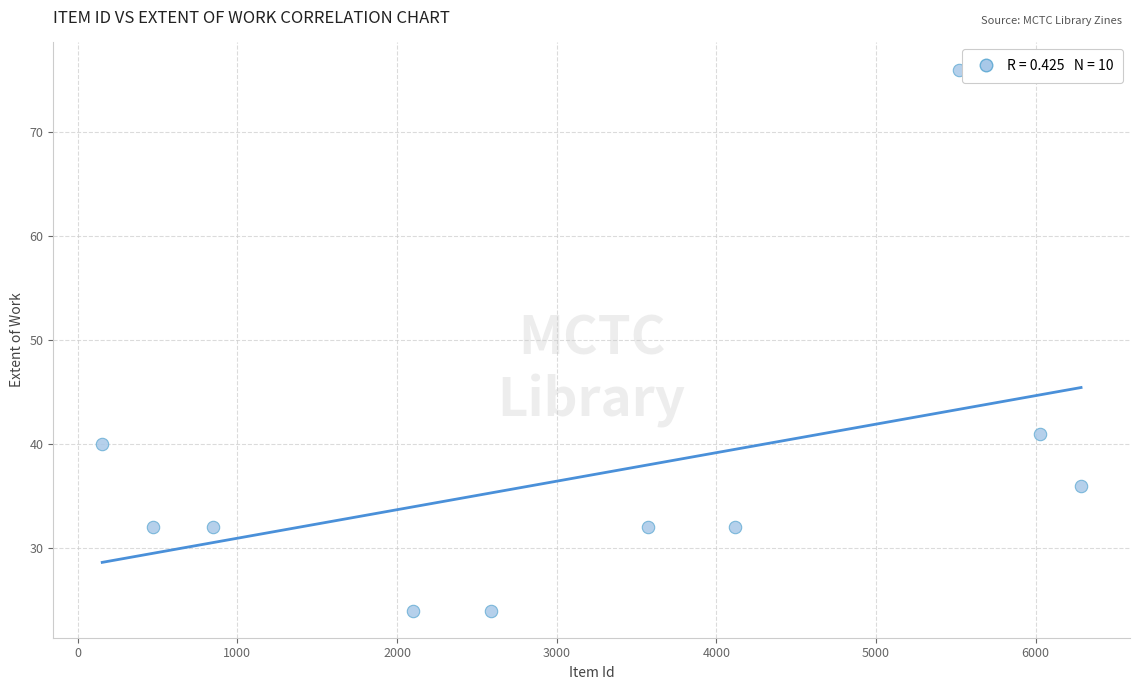

What is the range of X values (max minus min)?

6130